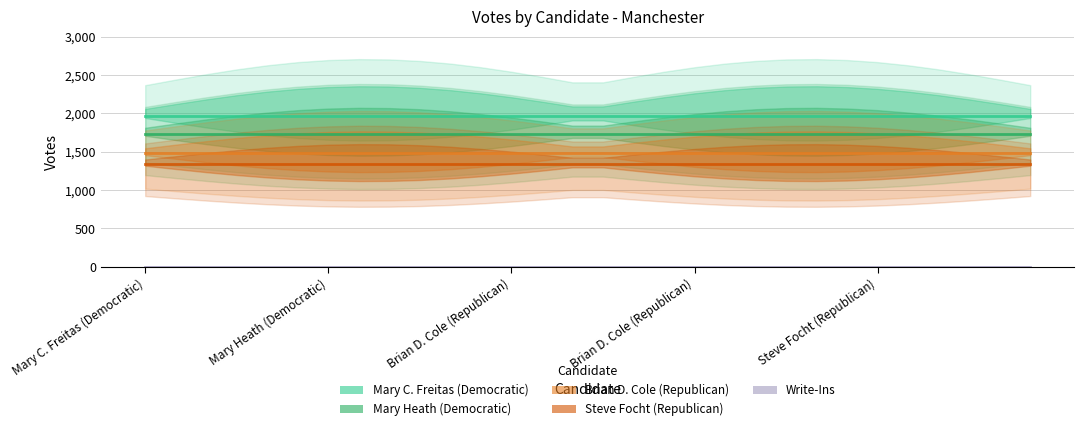

The Mary C. Freitas (Democratic) series shows 1148 at Steve Focht (Republican). True or false?

False